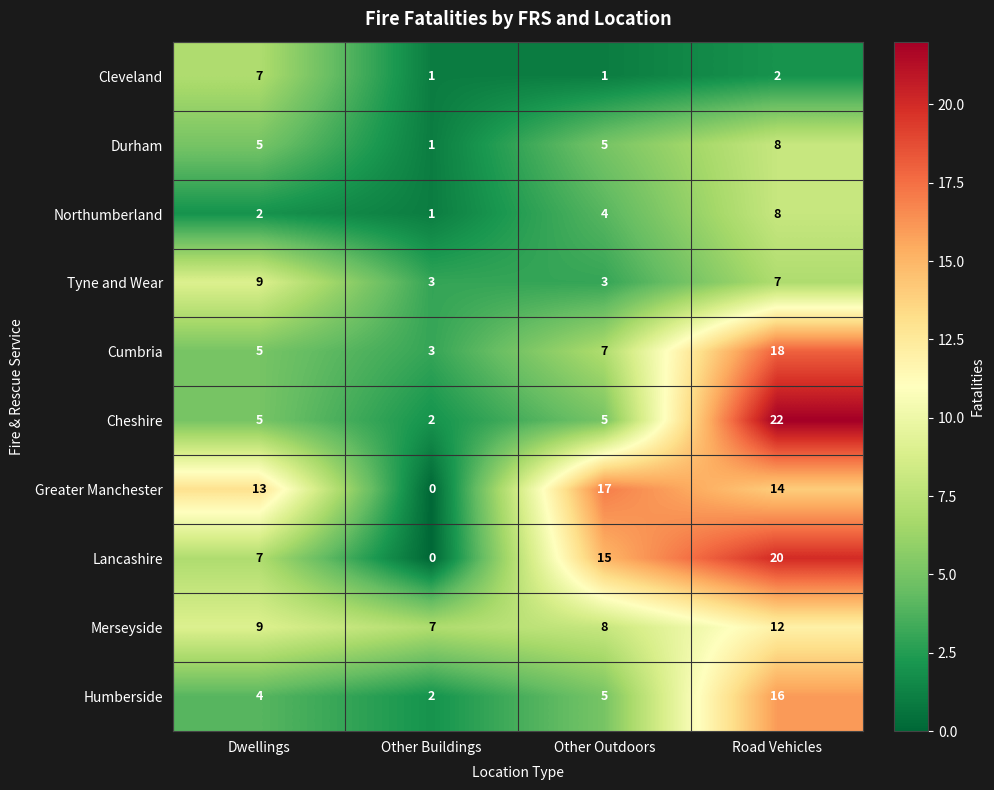

Which label corresponds to the smallest value in the chart?

Other Buildings